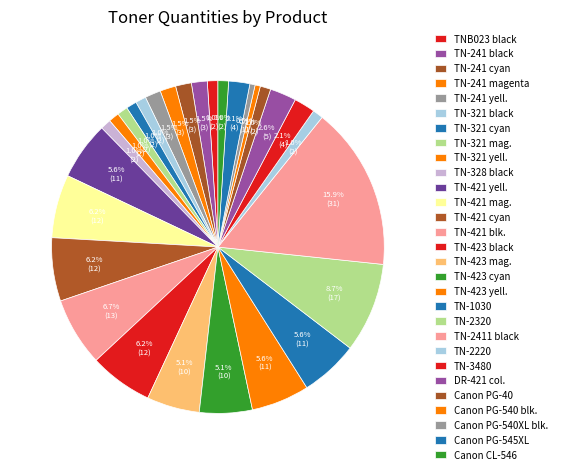

How many slices are in this pie chart?

29